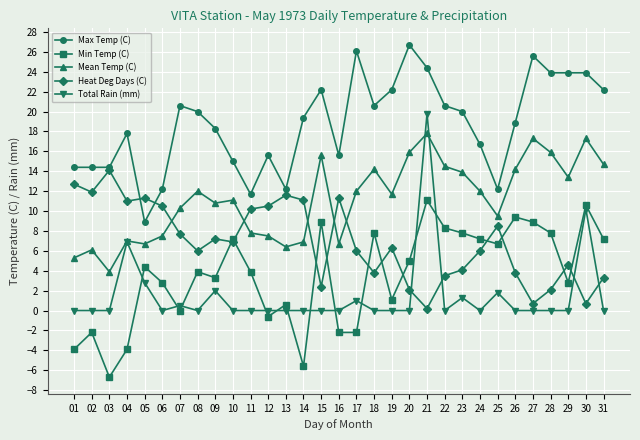

Which category has the lowest value in the Heat Deg Days (C) series?

21